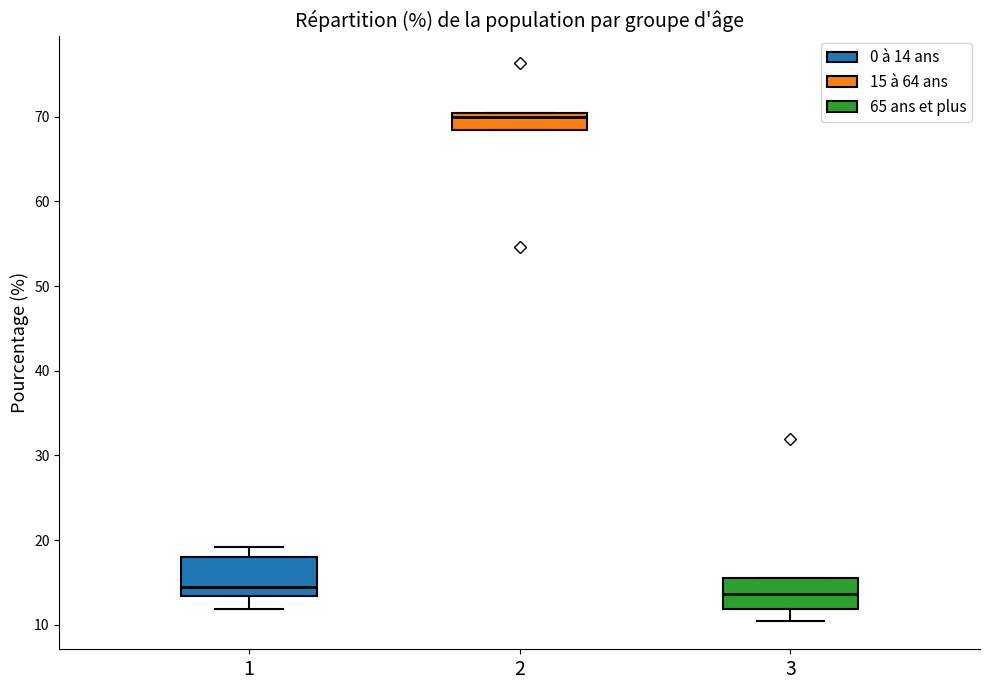

Which box's median line is the highest?

2